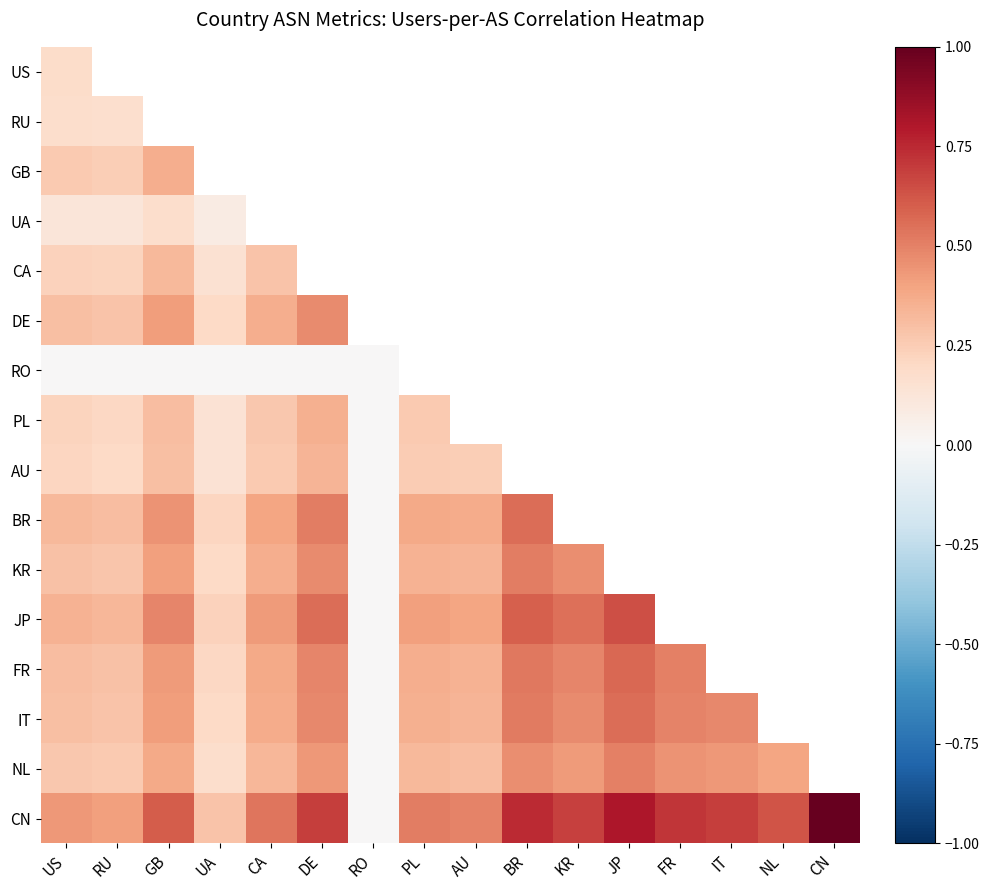

Count the number of data series in this chart.

16